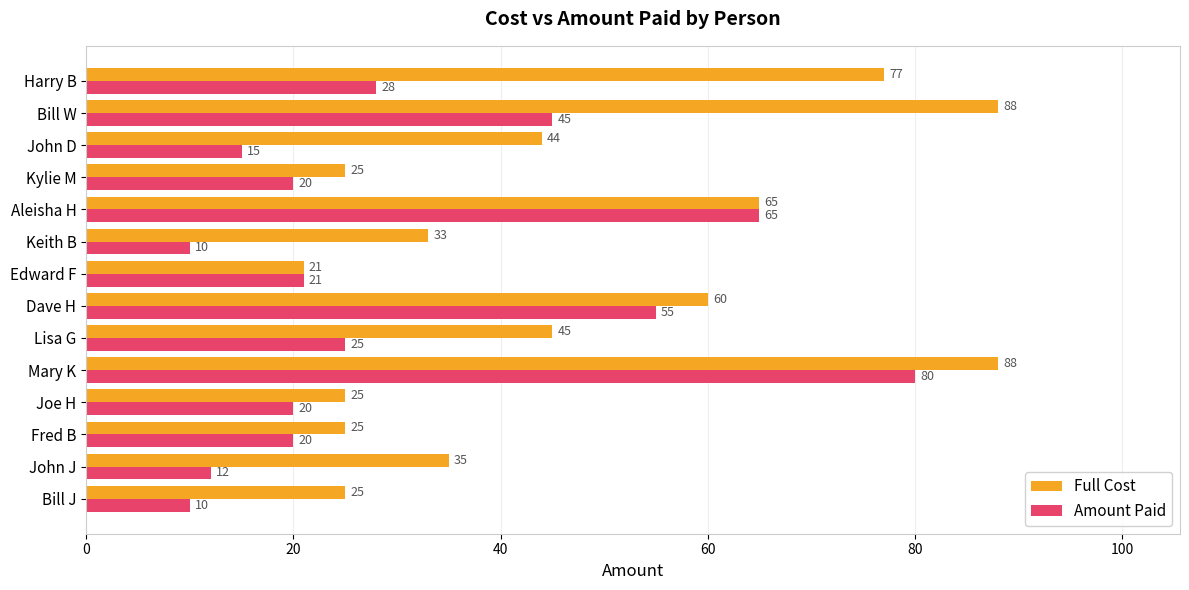

The value of Full Cost at Joe H is 25. True or false?

True